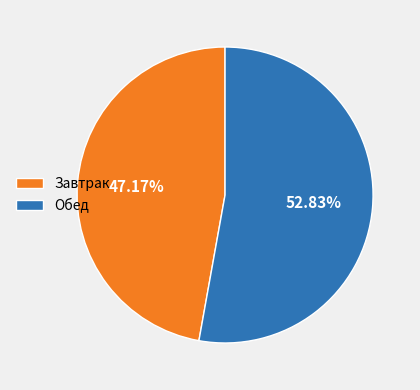

To the nearest percent, what is the average slice percentage?

50%